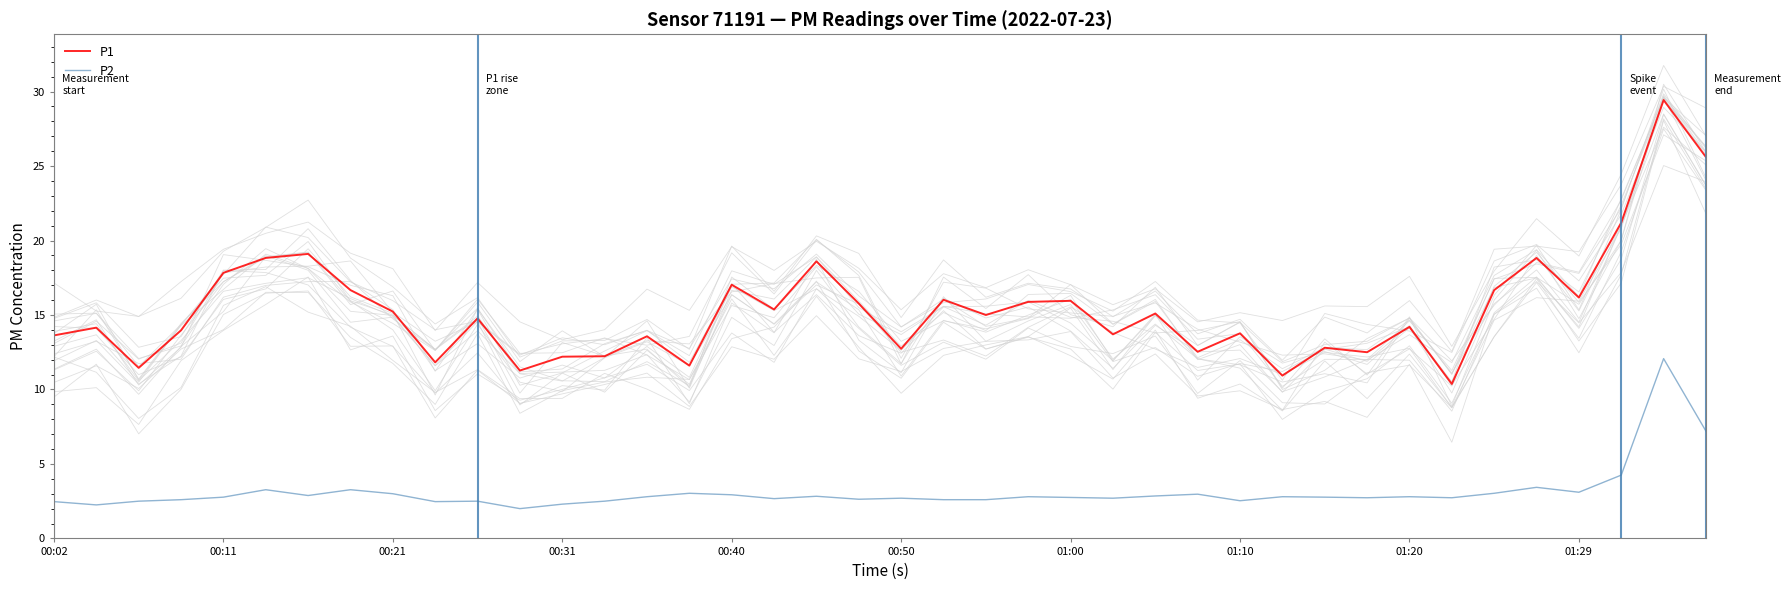

What is the average value of the P1 series?

15.4